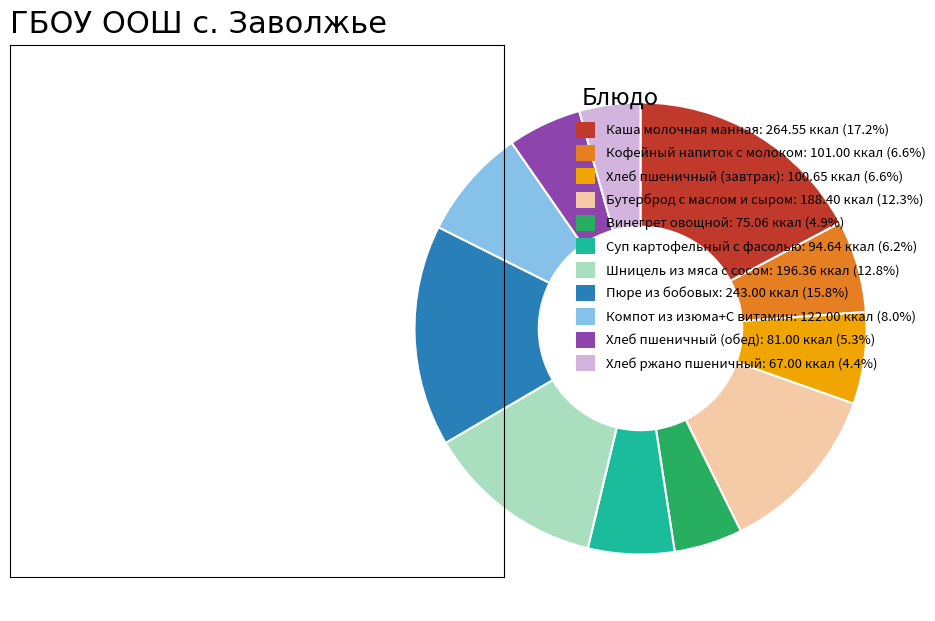

What is the ratio of the value at Каша молочная манная: 264.55 ккал (17.2%) to the value at Винегрет овощной: 75.06 ккал (4.9%)?

3.5